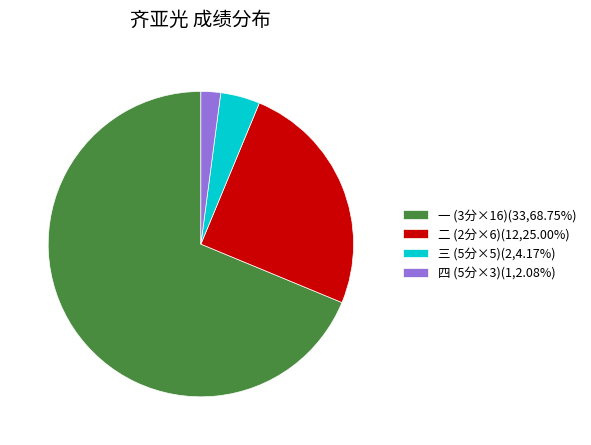

Does any single category account for the majority?

Yes